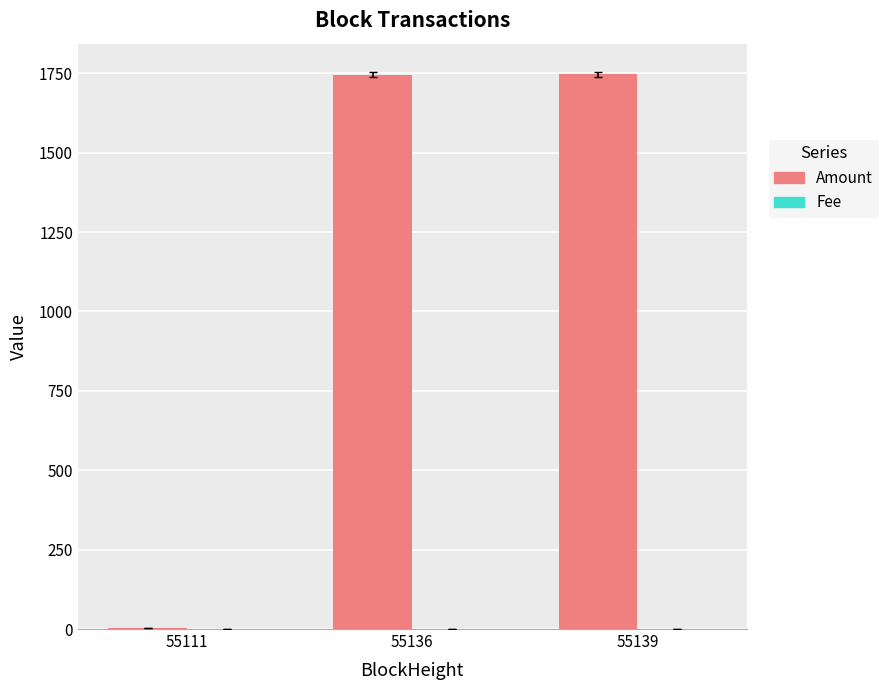

The value of Amount at 55136 is 1745.6. True or false?

True